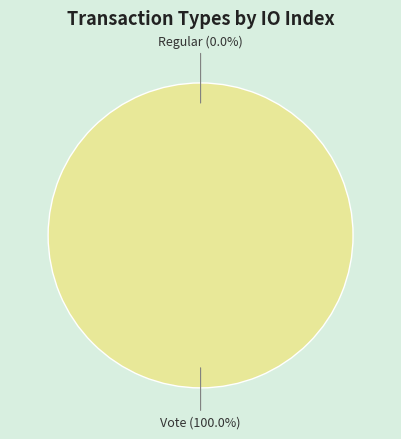

Count the number of slices in the pie.

2